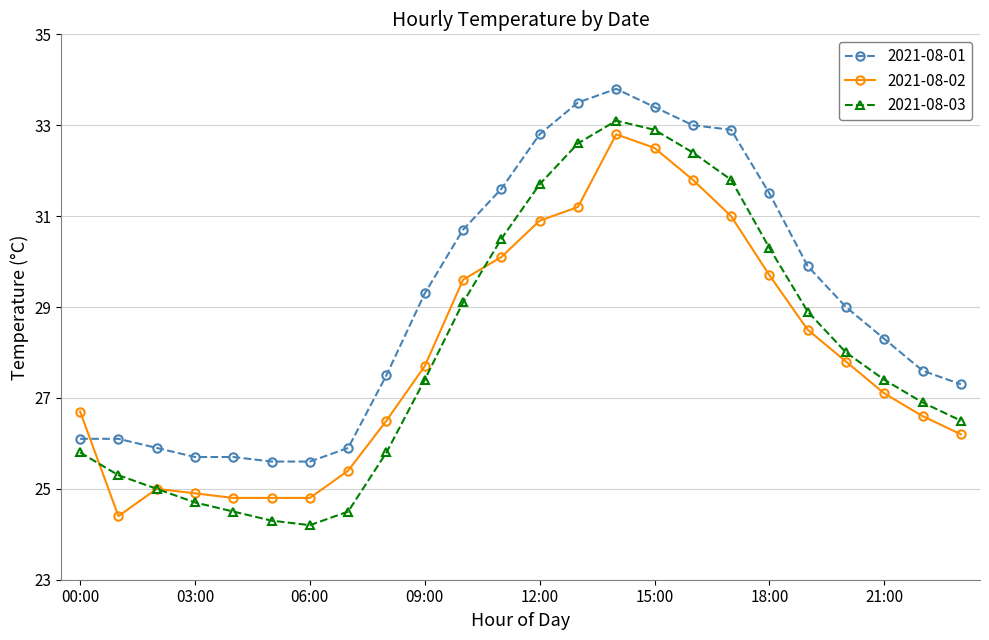

What is the highest value of the 2021-08-02 series?

32.8